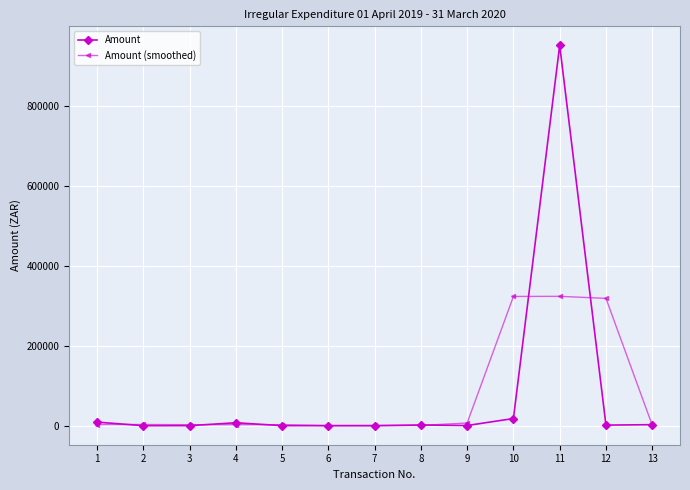

What are all the series names shown in the legend?

Amount, Amount (smoothed)